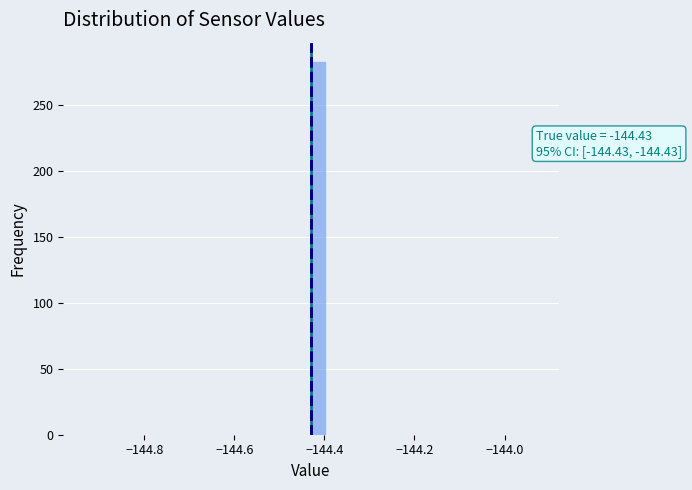

Around what value on the x-axis is the tallest bar? Give the approximate position of its centre, as read against the axis.

-144.42